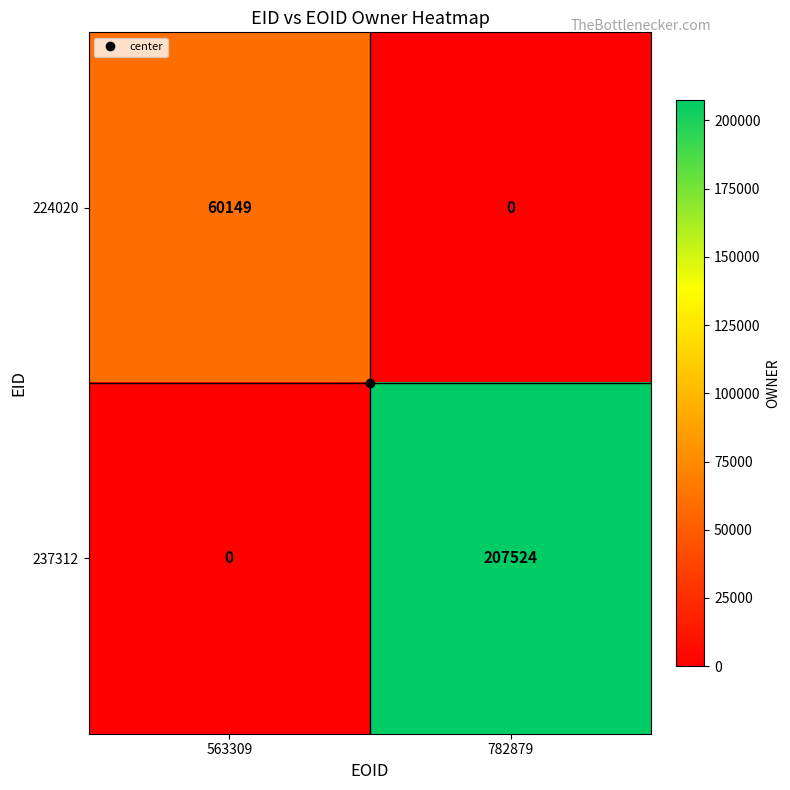

What is the total value across all series at 782879?

207524